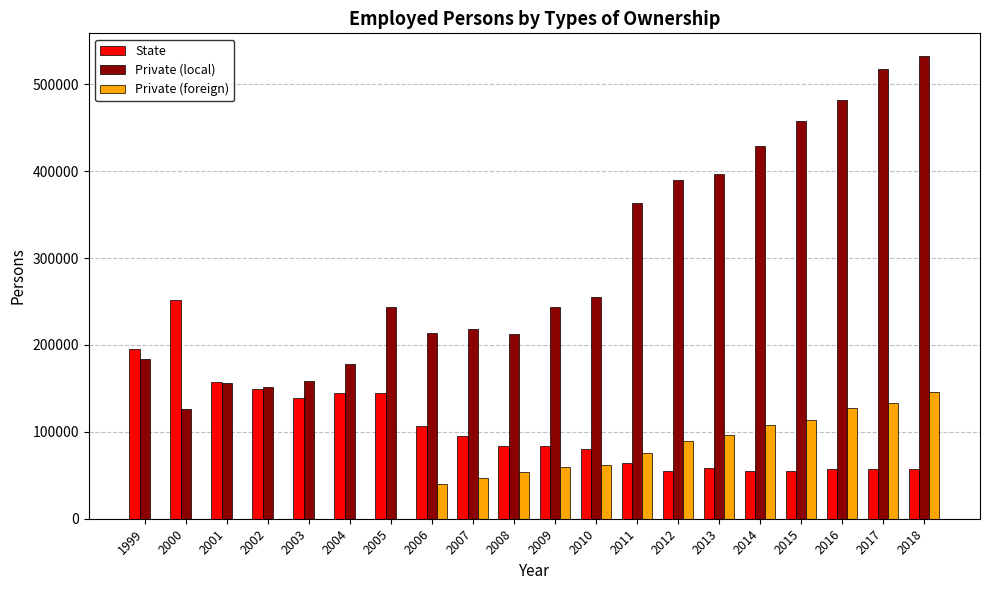

Where does the State series first go above 83732?

1999